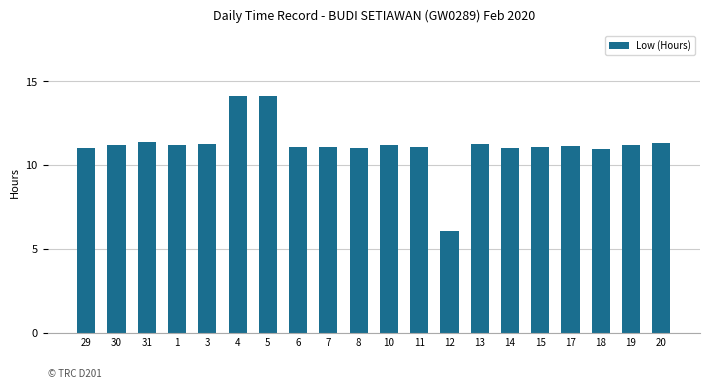

What is the average value?

11.2